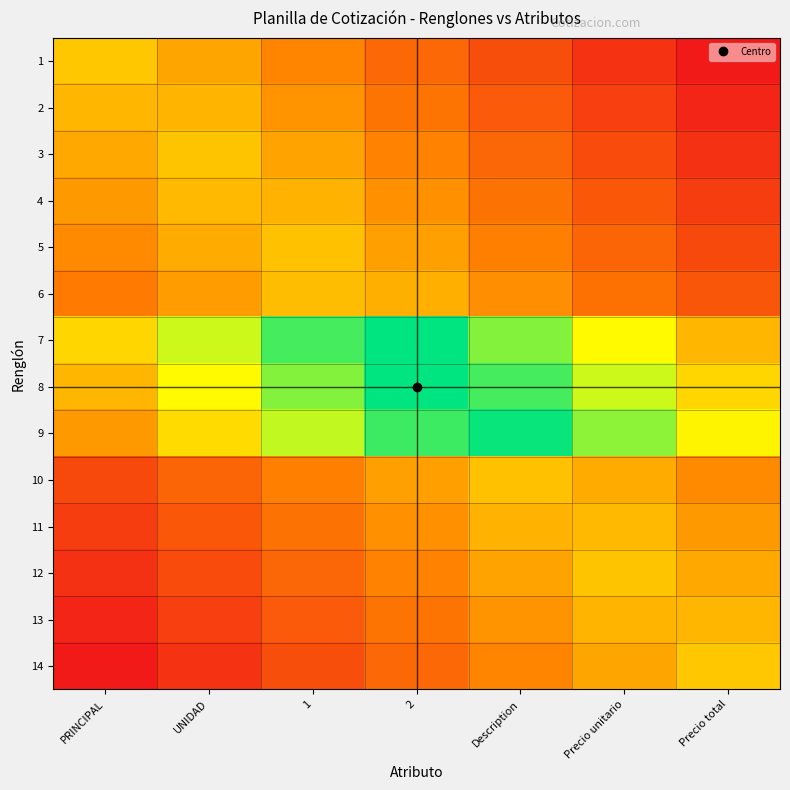

Reading right to left, list all the values displayed in this chart.

1: Precio total=0.0	Precio unitario=0.1	Description=0.2	2=0.3	1=0.3	UNIDAD=0.4	PRINCIPAL=0.5
2: Precio total=0.0	Precio unitario=0.1	Description=0.2	2=0.3	1=0.4	UNIDAD=0.5	PRINCIPAL=0.5
3: Precio total=0.1	Precio unitario=0.2	Description=0.3	2=0.3	1=0.4	UNIDAD=0.5	PRINCIPAL=0.4
4: Precio total=0.1	Precio unitario=0.2	Description=0.3	2=0.4	1=0.5	UNIDAD=0.5	PRINCIPAL=0.4
5: Precio total=0.2	Precio unitario=0.2	Description=0.3	2=0.4	1=0.5	UNIDAD=0.4	PRINCIPAL=0.4
6: Precio total=0.2	Precio unitario=0.3	Description=0.4	2=0.5	1=0.5	UNIDAD=0.4	PRINCIPAL=0.3
7: Precio total=0.5	Precio unitario=0.7	Description=0.8	2=1.0	1=0.9	UNIDAD=0.7	PRINCIPAL=0.6
8: Precio total=0.6	Precio unitario=0.7	Description=0.9	2=1.0	1=0.8	UNIDAD=0.7	PRINCIPAL=0.5
9: Precio total=0.6	Precio unitario=0.8	Description=1.0	2=0.9	1=0.7	UNIDAD=0.6	PRINCIPAL=0.4
10: Precio total=0.4	Precio unitario=0.4	Description=0.5	2=0.4	1=0.3	UNIDAD=0.2	PRINCIPAL=0.2
11: Precio total=0.4	Precio unitario=0.5	Description=0.5	2=0.4	1=0.3	UNIDAD=0.2	PRINCIPAL=0.1
12: Precio total=0.4	Precio unitario=0.5	Description=0.4	2=0.3	1=0.3	UNIDAD=0.2	PRINCIPAL=0.1
13: Precio total=0.5	Precio unitario=0.5	Description=0.4	2=0.3	1=0.2	UNIDAD=0.1	PRINCIPAL=0.0
14: Precio total=0.5	Precio unitario=0.4	Description=0.3	2=0.3	1=0.2	UNIDAD=0.1	PRINCIPAL=0.0